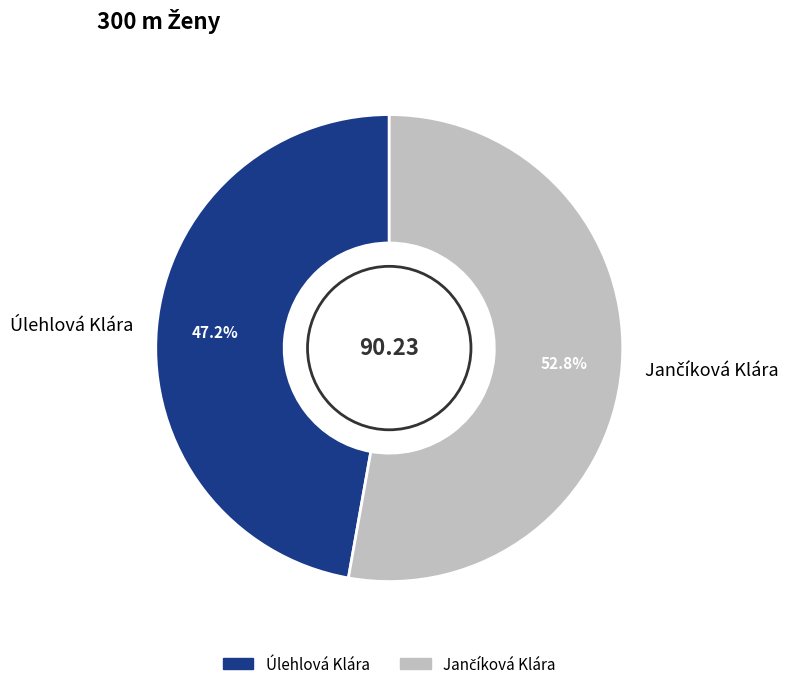

Is there any slice that represents more than half of the pie?

Yes